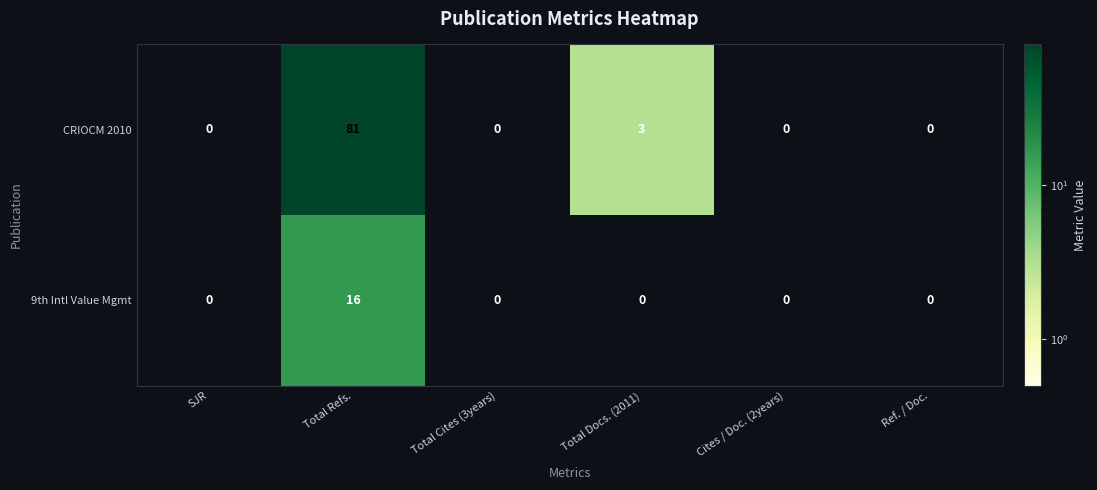

Count the number of categories in the chart.

6